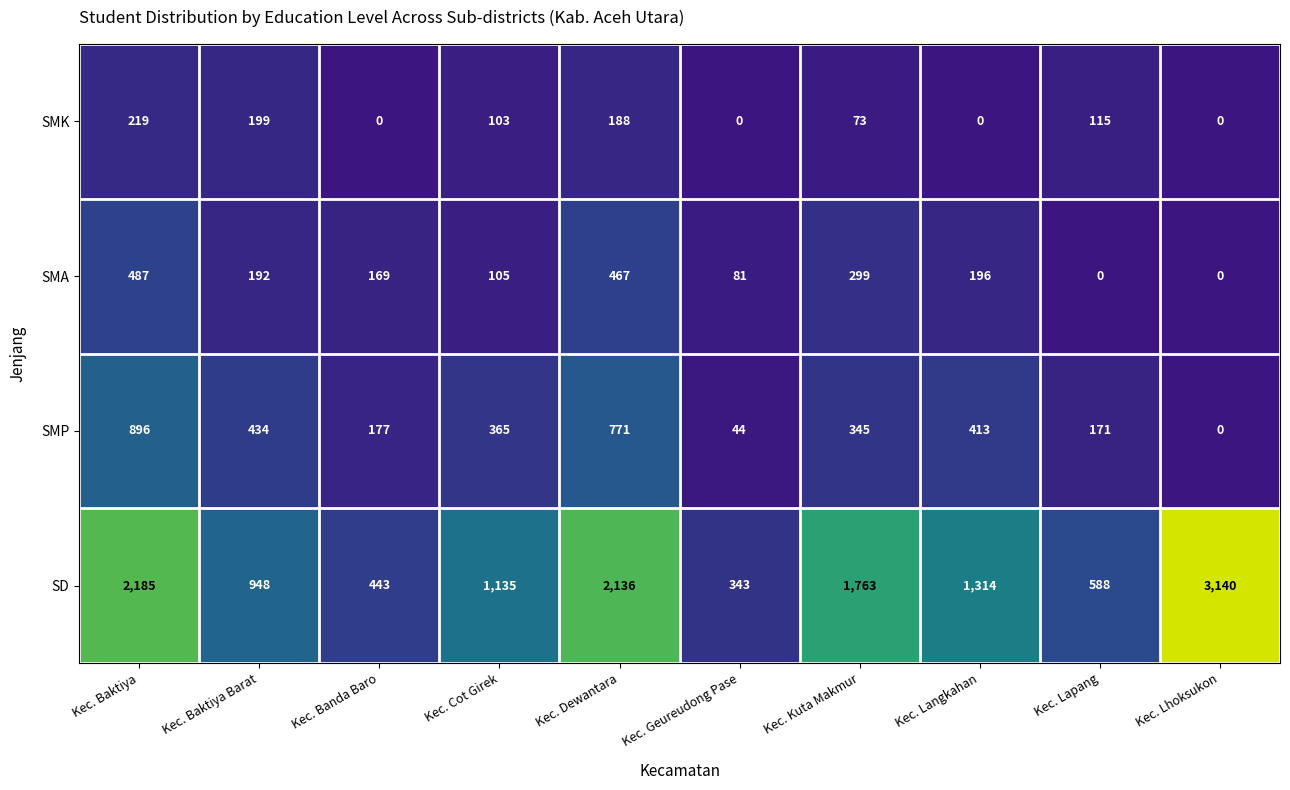

What is the sum of all SMA values?

1996